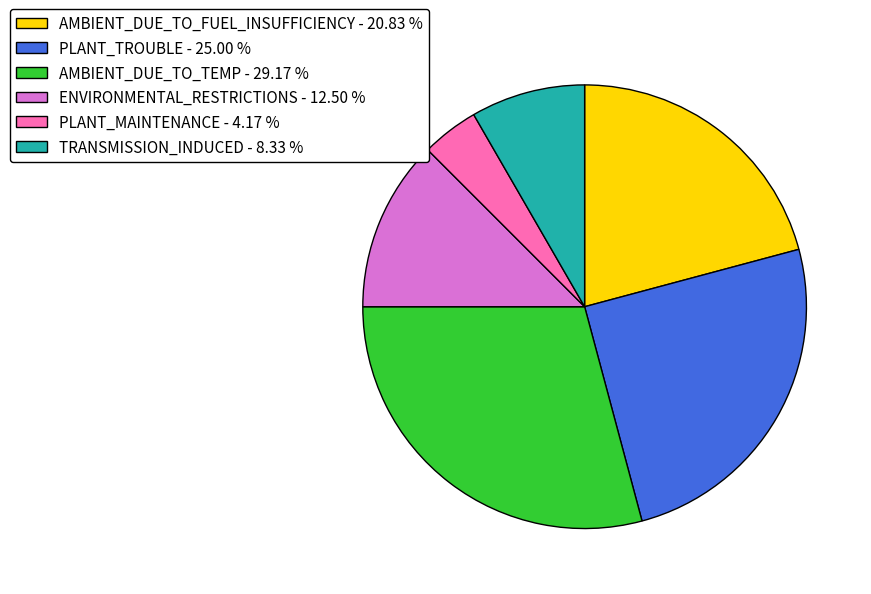

Does any single category account for the majority?

No